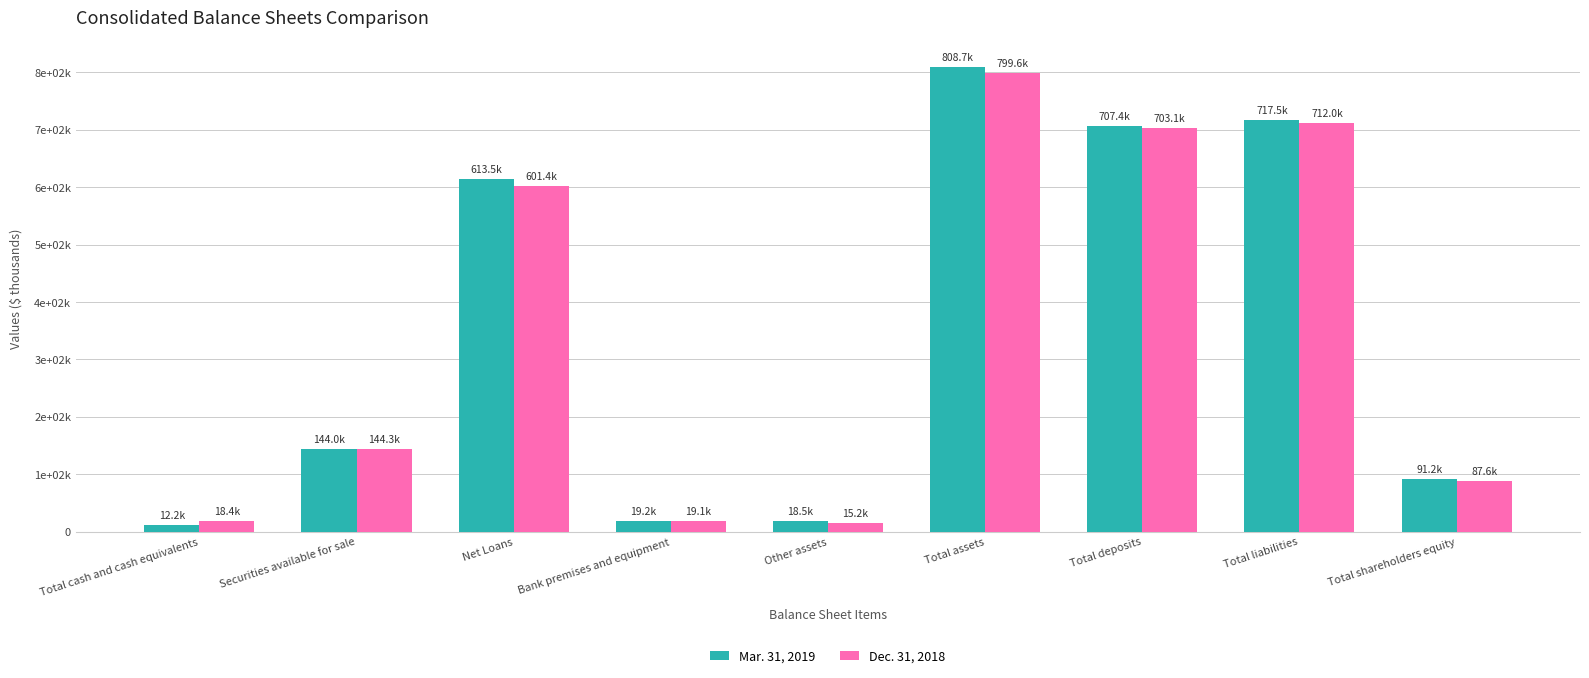

Which series has the largest total across all categories?

Mar. 31, 2019